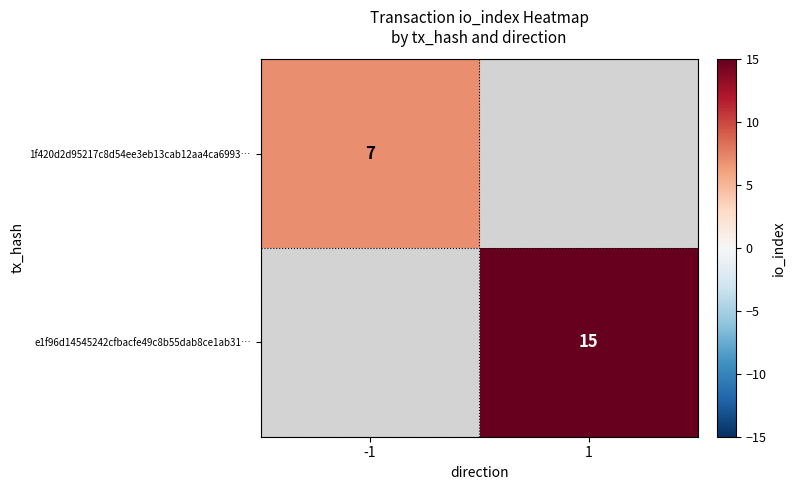

The e1f96d14545242cfbacfe49c8b55dab8ce1ab31… series shows 24.5 at 1. True or false?

False